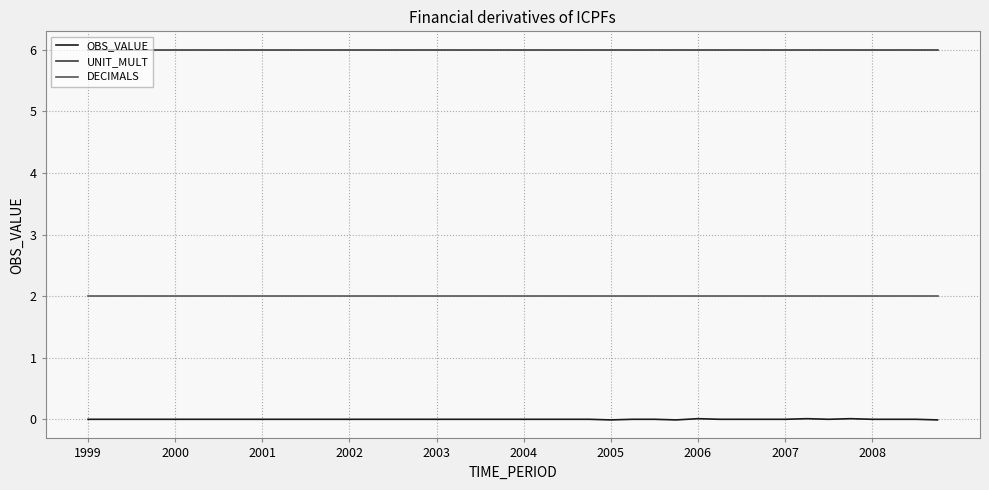

True or false: DECIMALS and UNIT_MULT intersect in this chart.

False